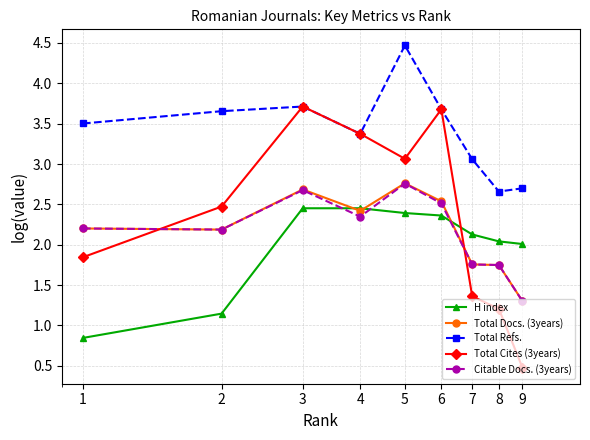

What is the lowest value of the Citable Docs. (3years) series?

1.3